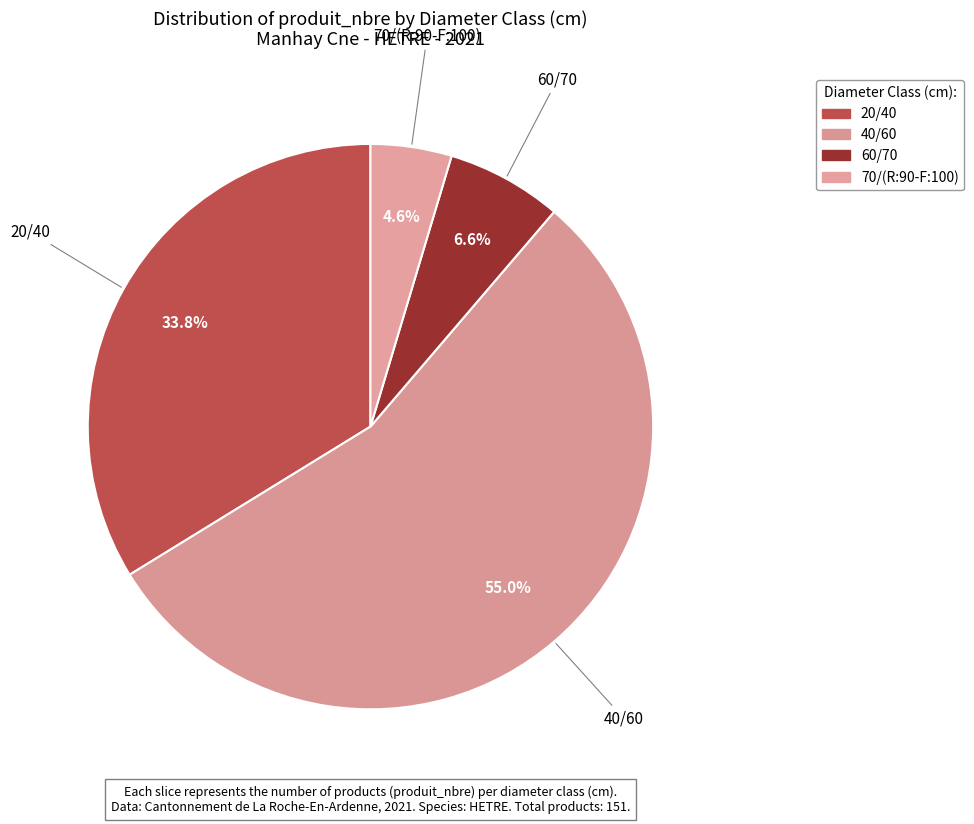

What percentage is the 70/(R:90-F:100) slice, to the nearest percent?

5%